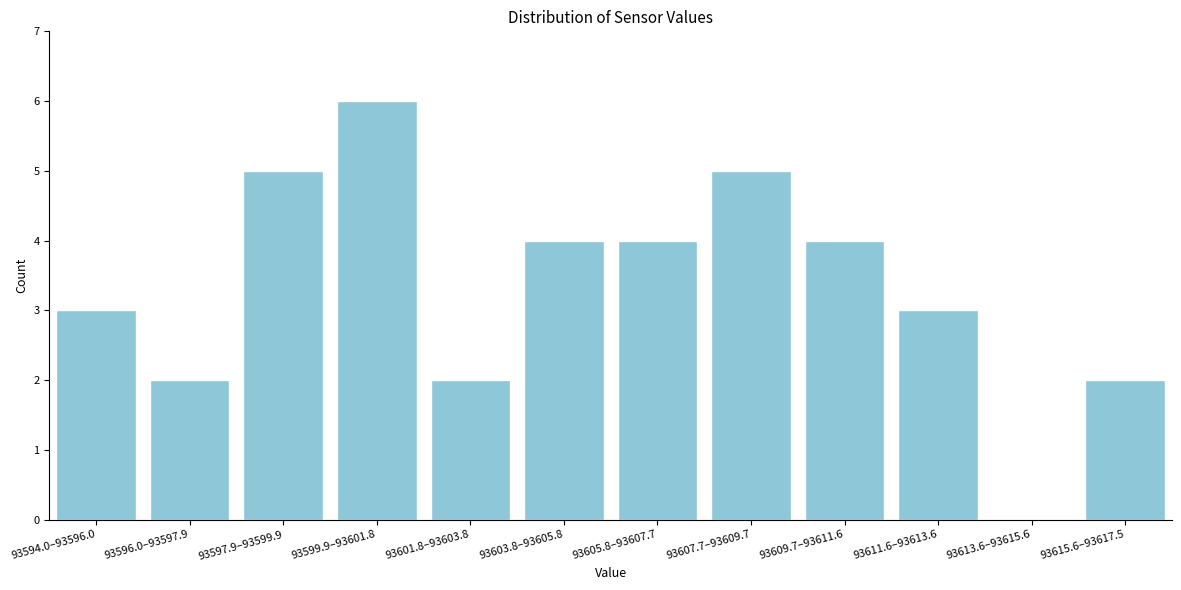

Reading left to right, transcribe all the data shown in this chart.

93594.0–93596.0=3	93596.0–93597.9=2	93597.9–93599.9=5	93599.9–93601.8=6	93601.8–93603.8=2	93603.8–93605.8=4	93605.8–93607.7=4	93607.7–93609.7=5	93609.7–93611.6=4	93611.6–93613.6=3	93613.6–93615.6=0	93615.6–93617.5=2